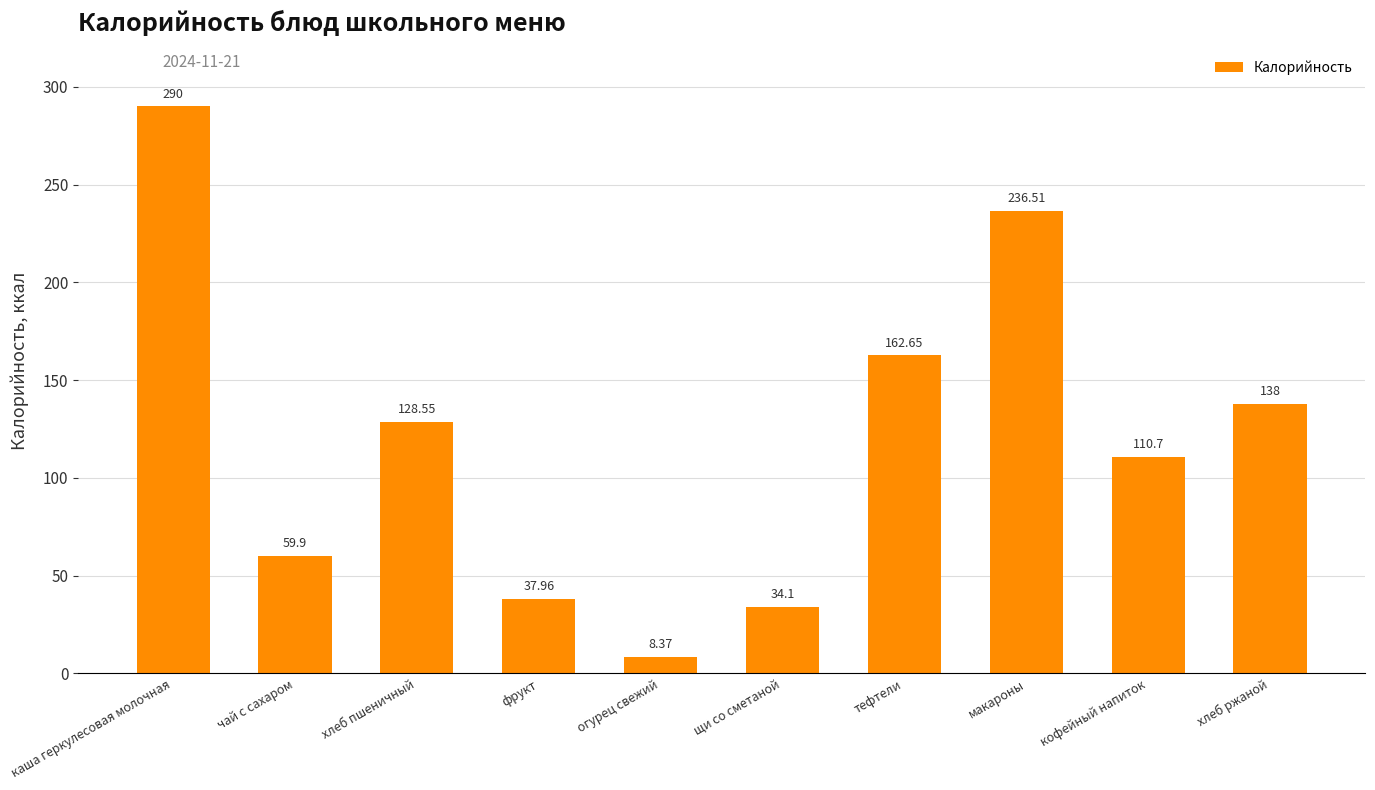

List the labels in order of value, smallest first.

огурец свежий, щи со сметаной, фрукт, чай с сахаром, кофейный напиток, хлеб пшеничный, хлеб ржаной, тефтели, макароны, каша геркулесовая молочная